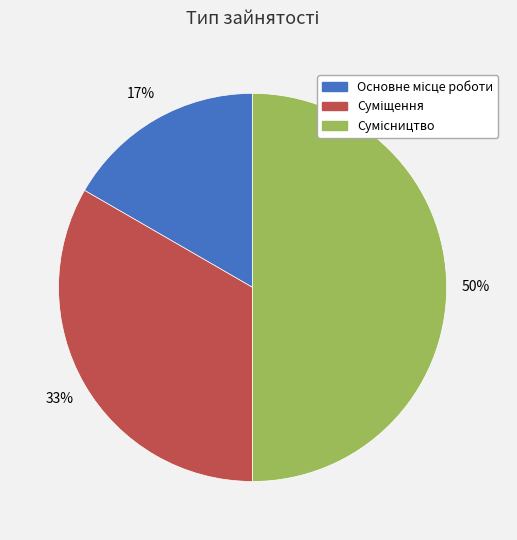

To the nearest percent, what is the difference between the largest and smallest slice percentages?

33%